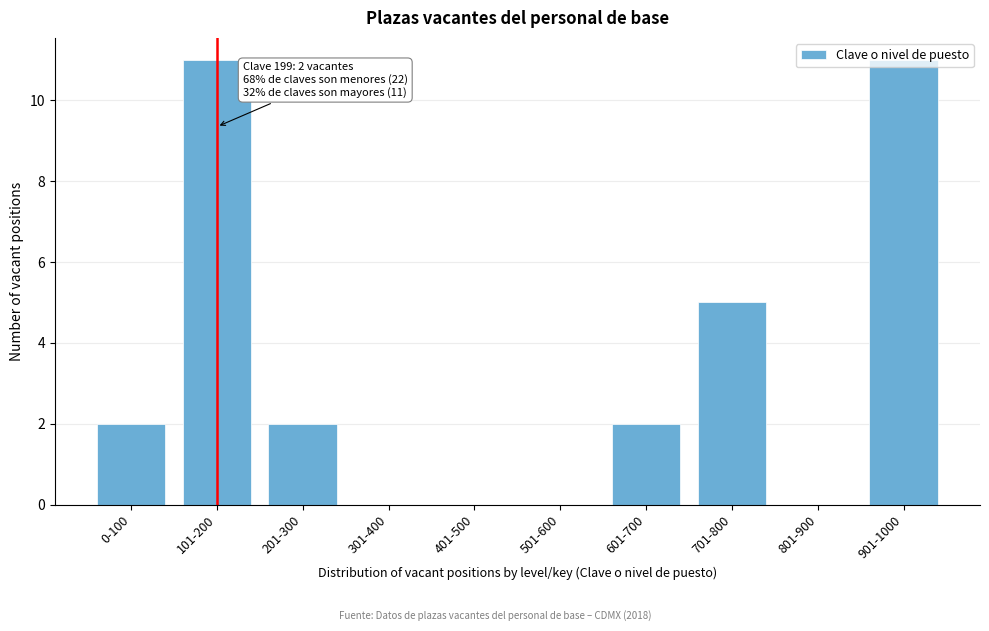

What is the maximum value shown in the chart?

11